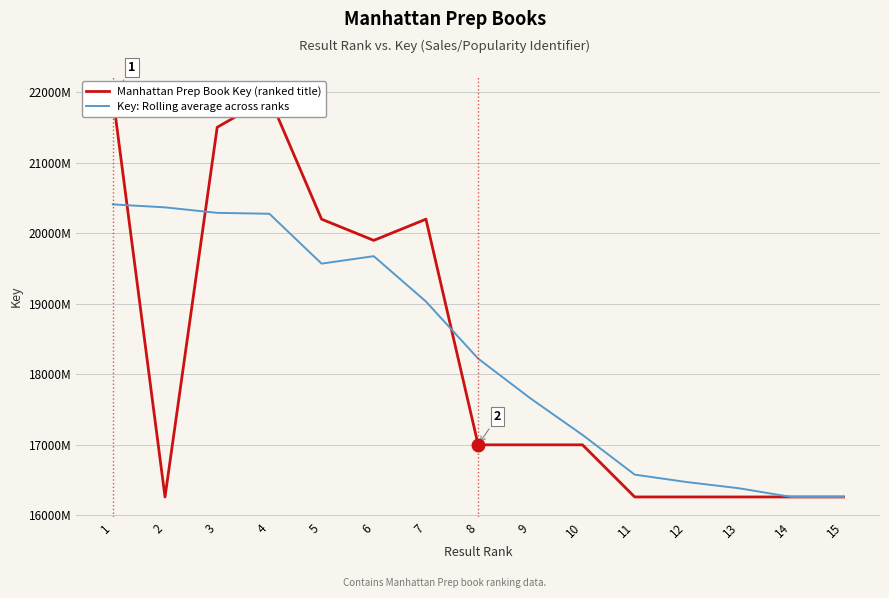

List the series in order of their overall mean, lowest first.

Manhattan Prep Book Key (ranked title), Key: Rolling average across ranks